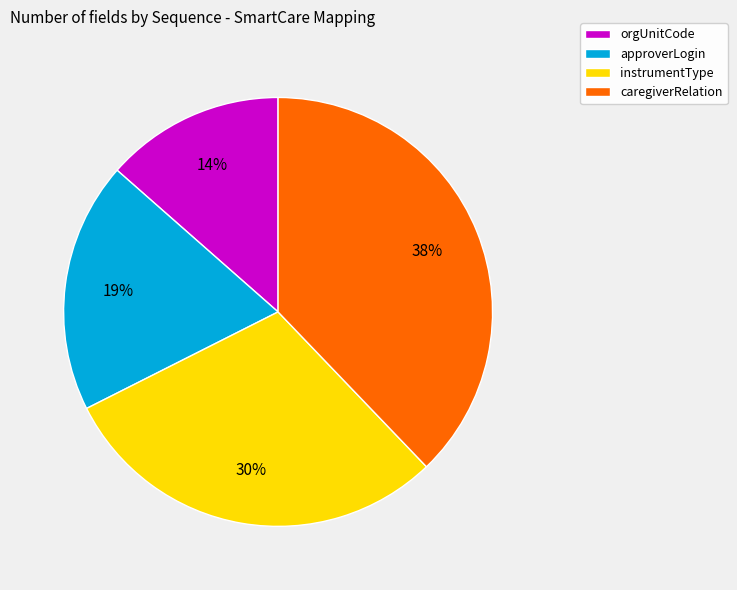

Do approverLogin and orgUnitCode together represent more than half of the pie?

No